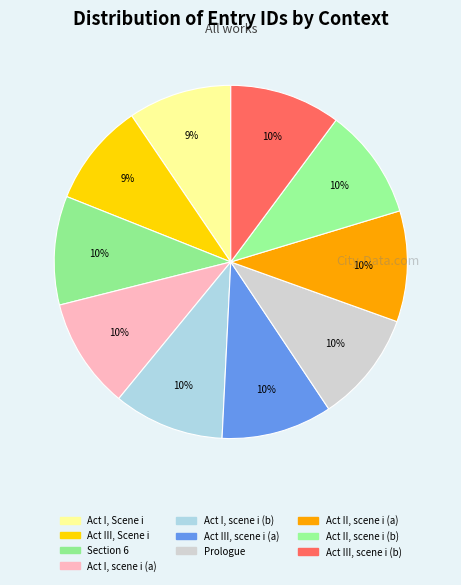

Count the number of slices in the pie.

10